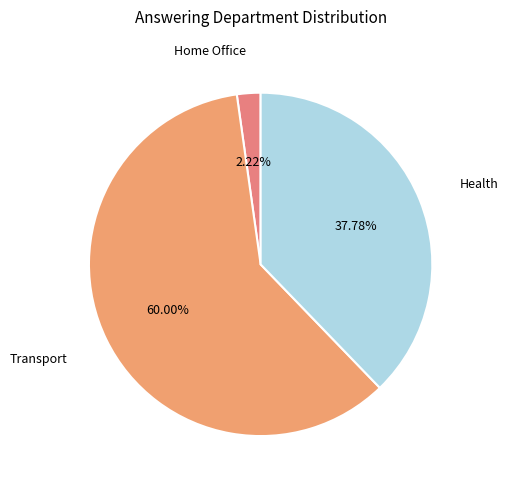

How many slices are in this pie chart?

3